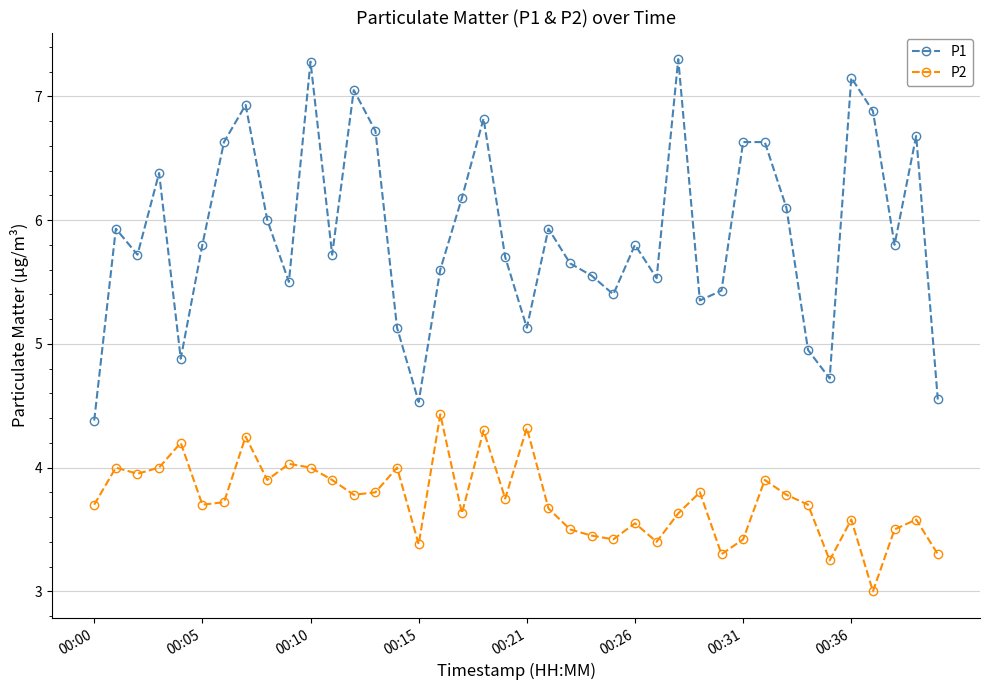

What is the lowest value of the P1 series?

4.4